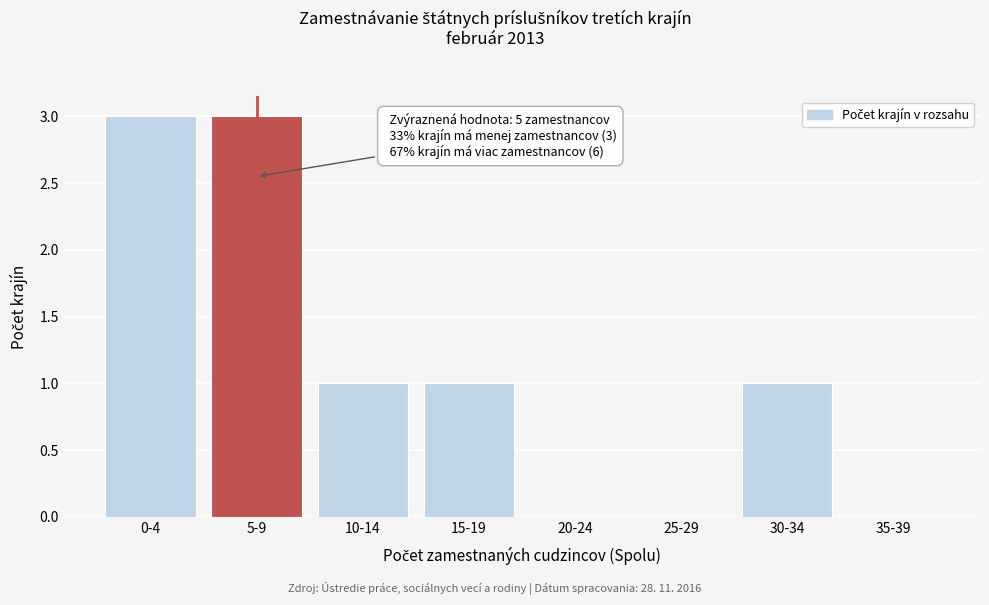

Reading right to left, extract all data points from this chart.

35-39=0	30-34=1	25-29=0	20-24=0	15-19=1	10-14=1	5-9=3	0-4=3